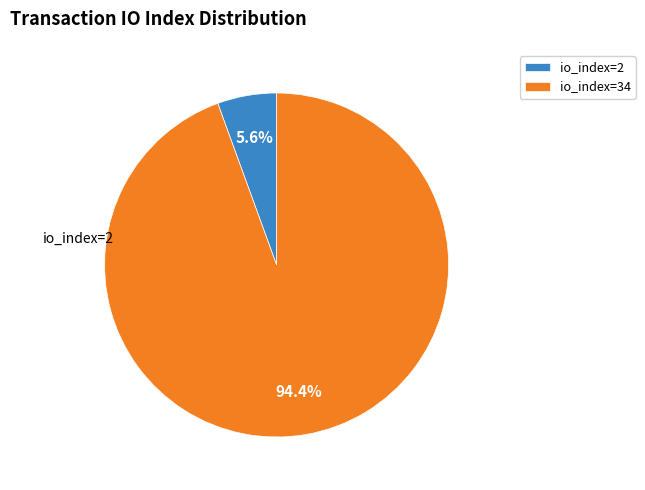

What is the largest slice in the pie chart?

io_index=34